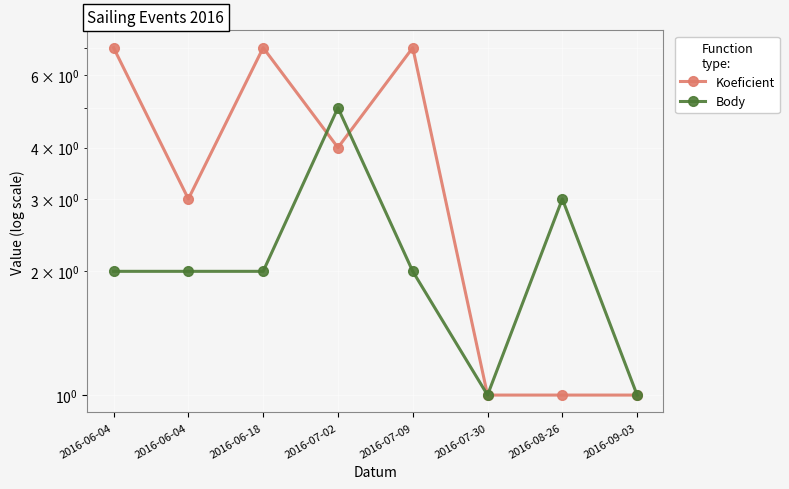

How many distinct data groups are displayed?

2